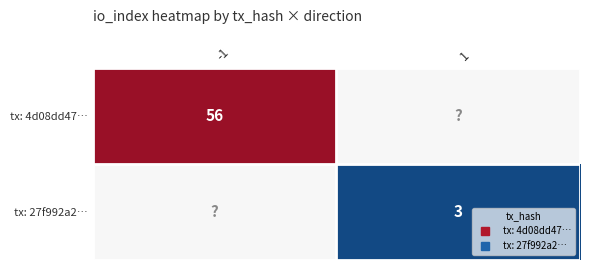

Which category has the highest value in the tx: 27f992a2… series?

-1